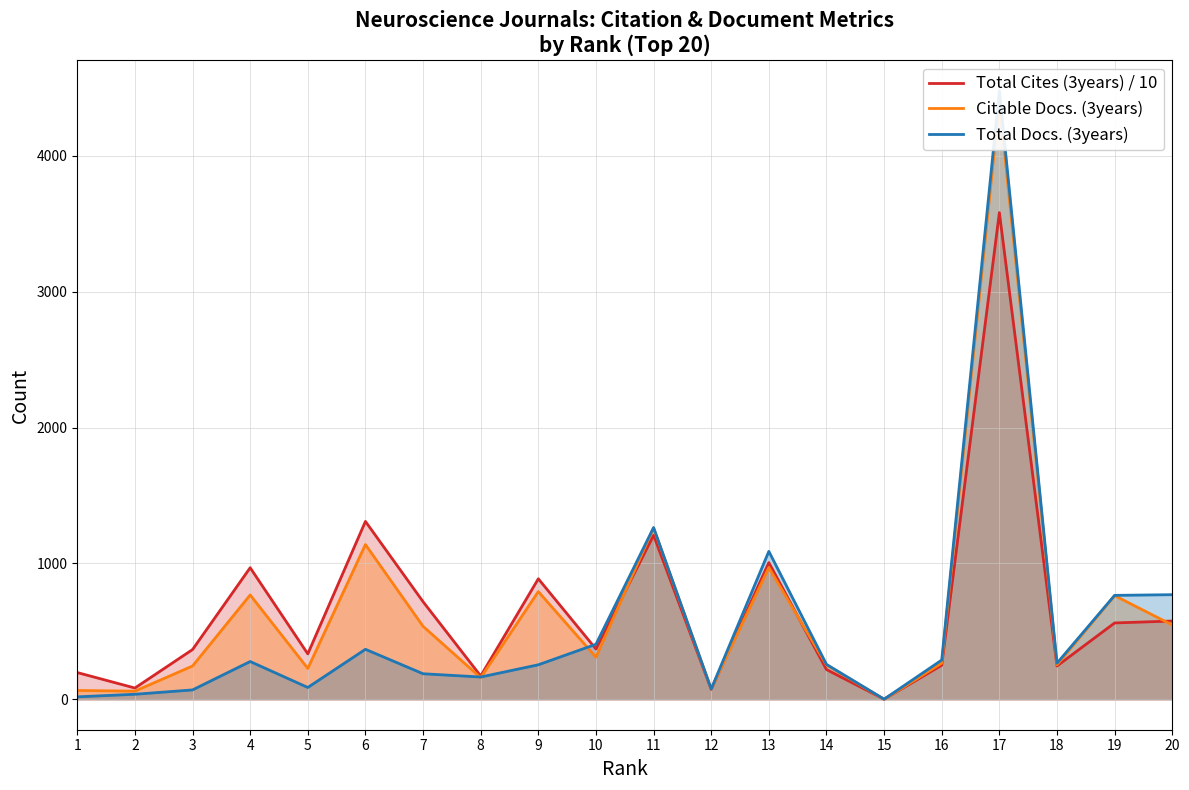

What are all the series names shown in the legend?

Total Cites (3years) / 10, Citable Docs. (3years), Total Docs. (3years)